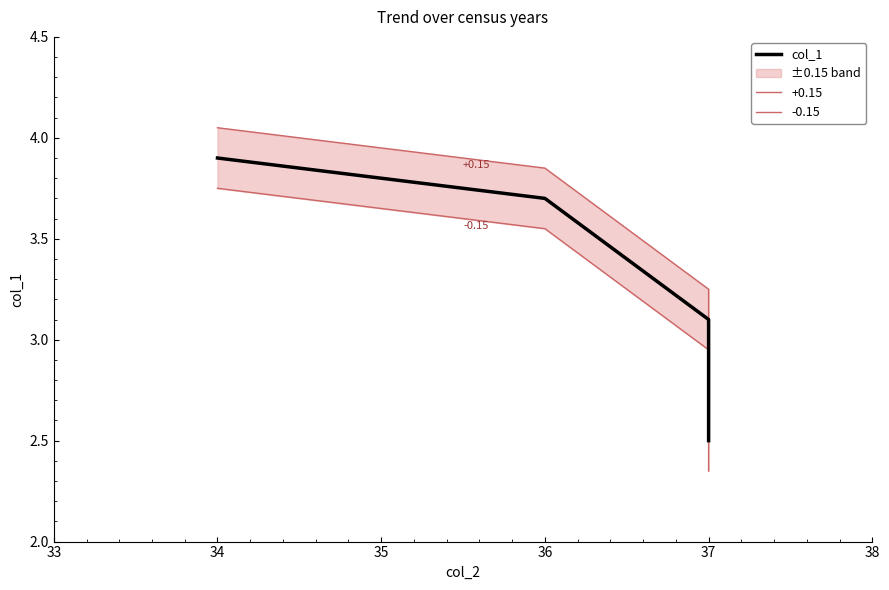

How many data points are above 3?

3